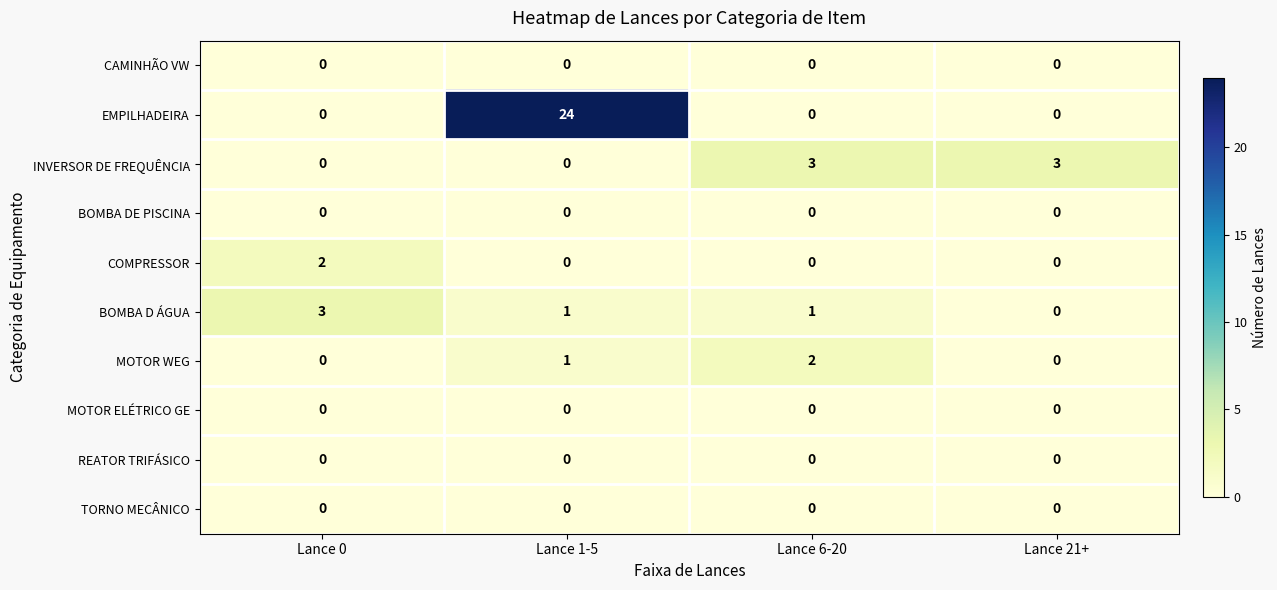

The INVERSOR DE FREQUÊNCIA series shows 2 at Lance 1-5. True or false?

False